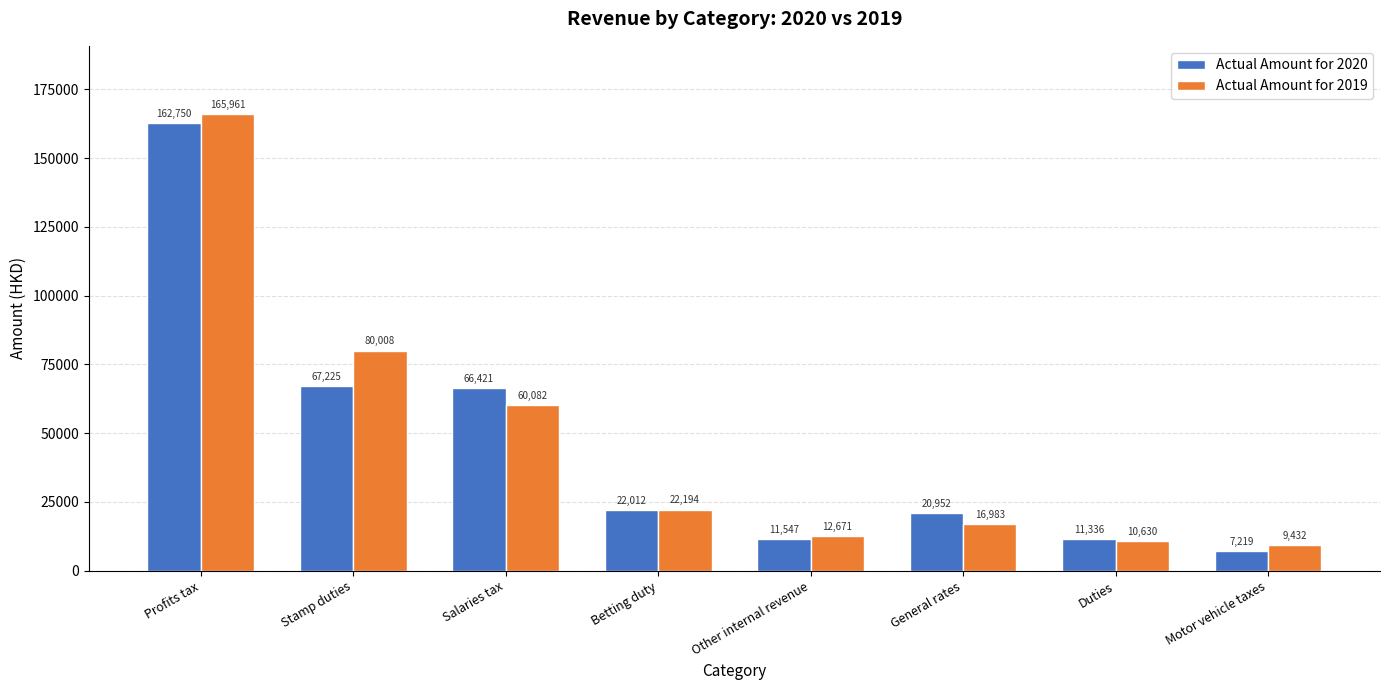

Reading left to right, extract all data points from this chart.

Actual Amount for 2020: 162750	67225	66421	22012	11547	20952	11336	7219
Actual Amount for 2019: 165961	80008	60082	22194	12671	16983	10630	9432